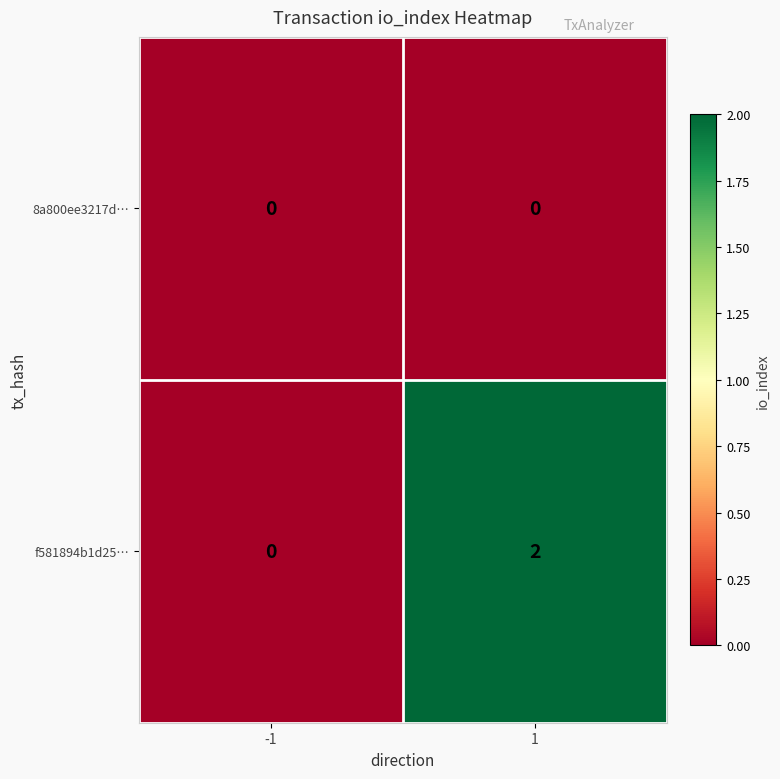

The value of f581894b1d25… at -1 is 0. True or false?

True